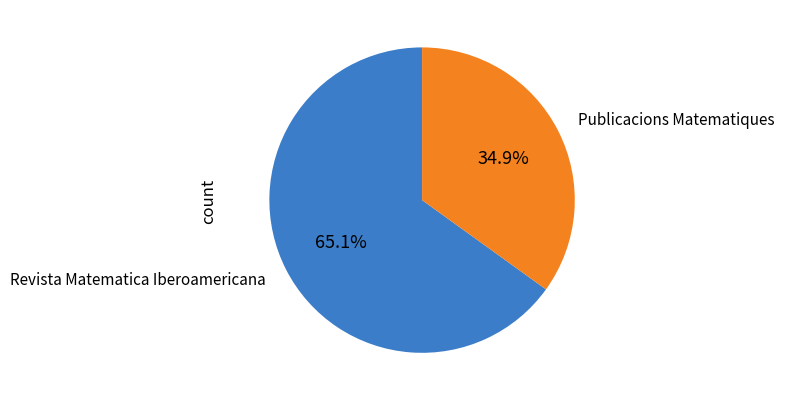

How many segments does this pie chart have?

2